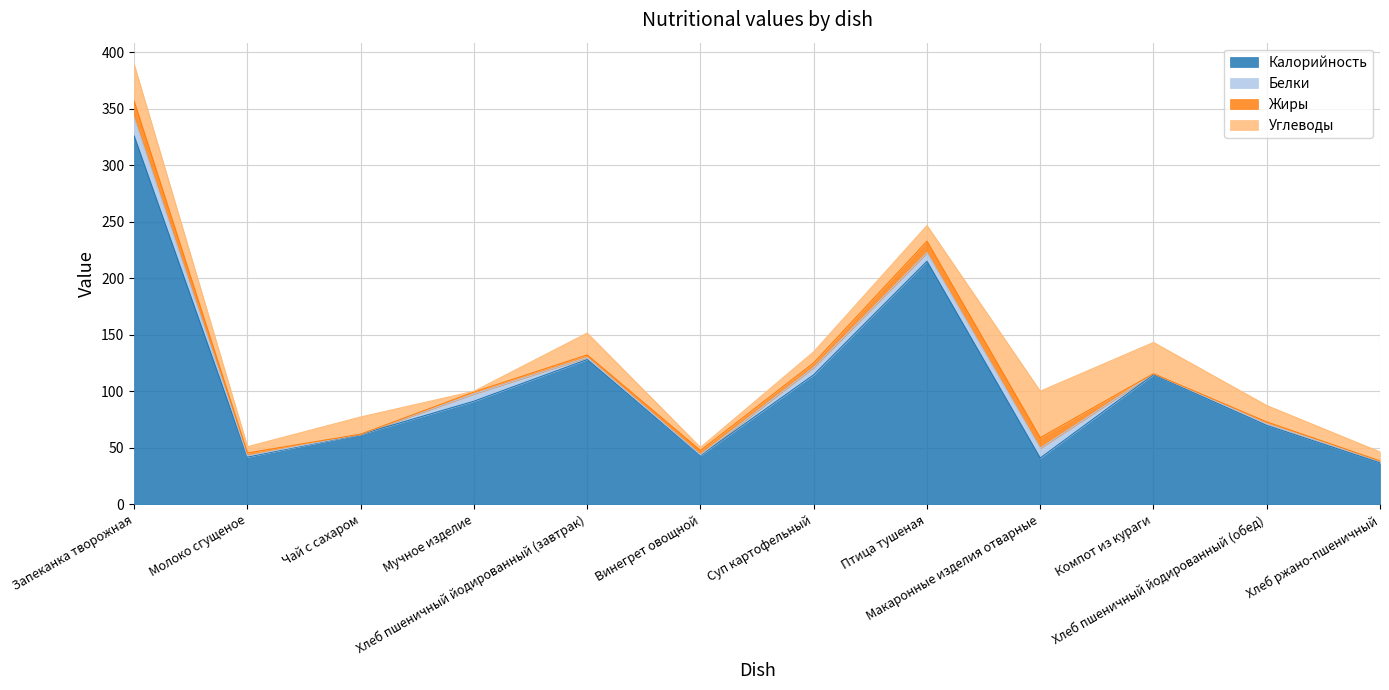

Where is the first local minimum for Калорийность?

Молоко сгущеное